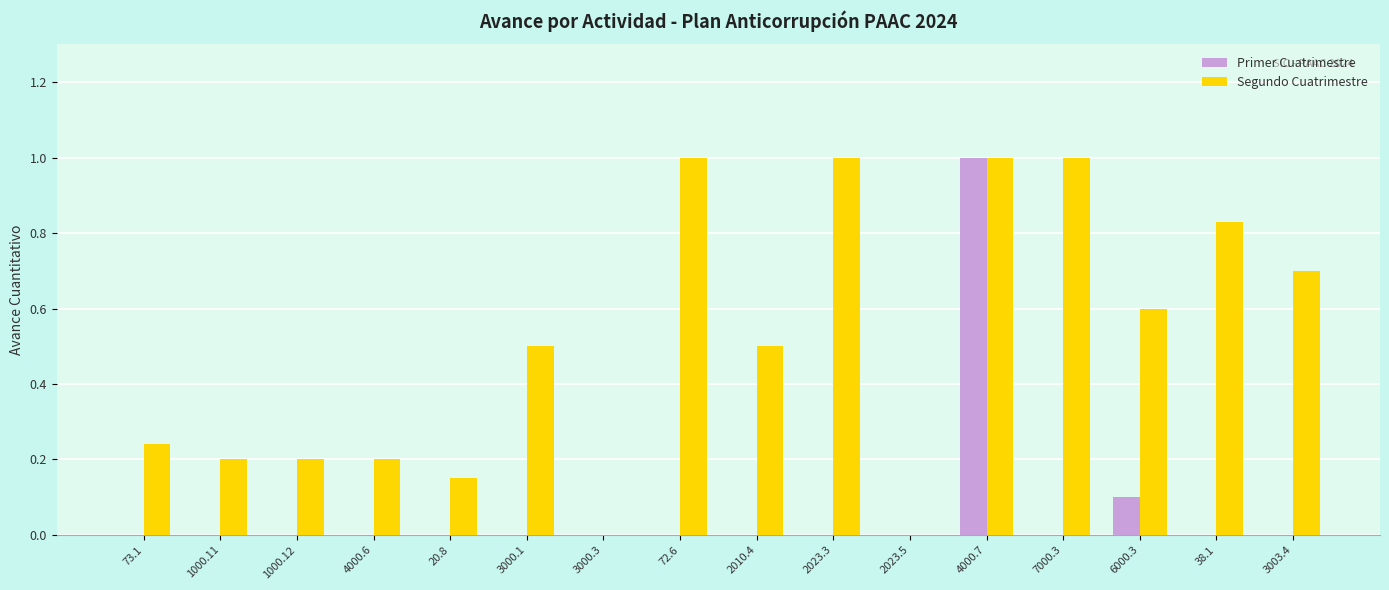

How many groups of bars are there?

16